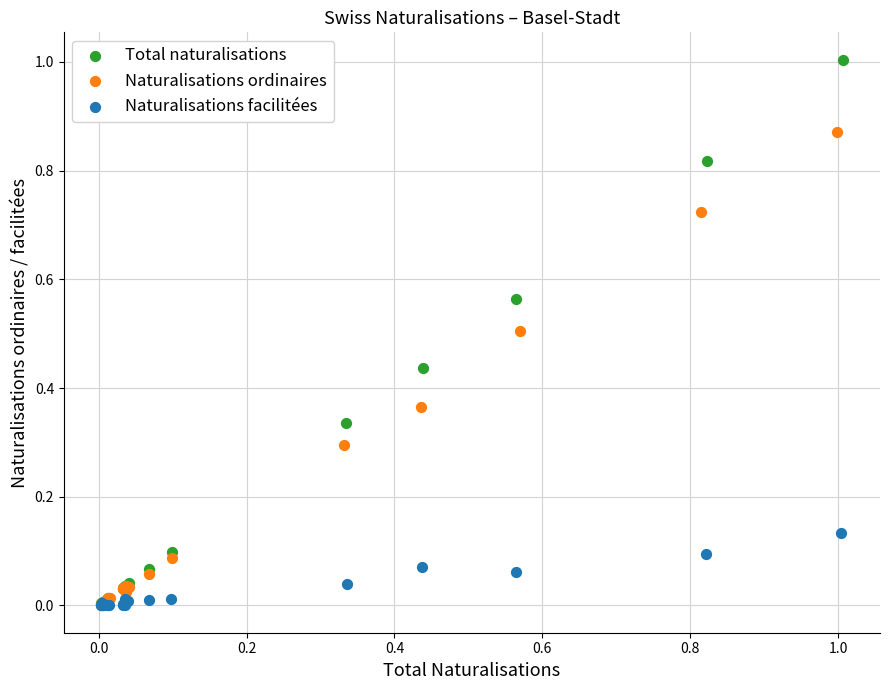

Which series contains the highest Y value?

Total naturalisations